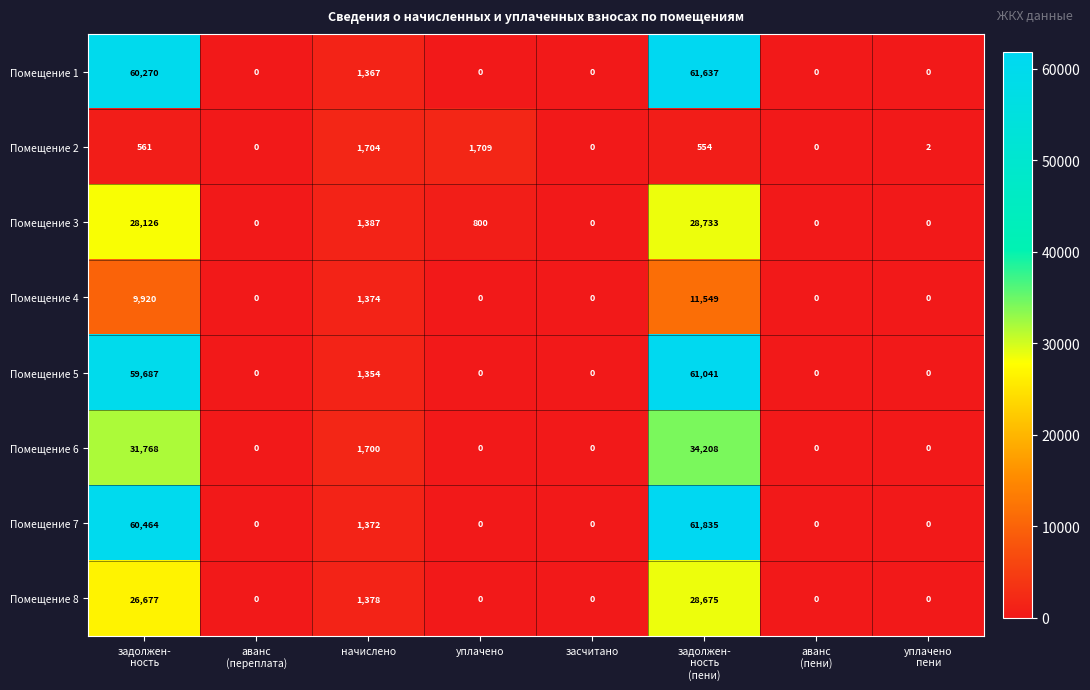

What is the difference between the highest and lowest values at начислено?

350